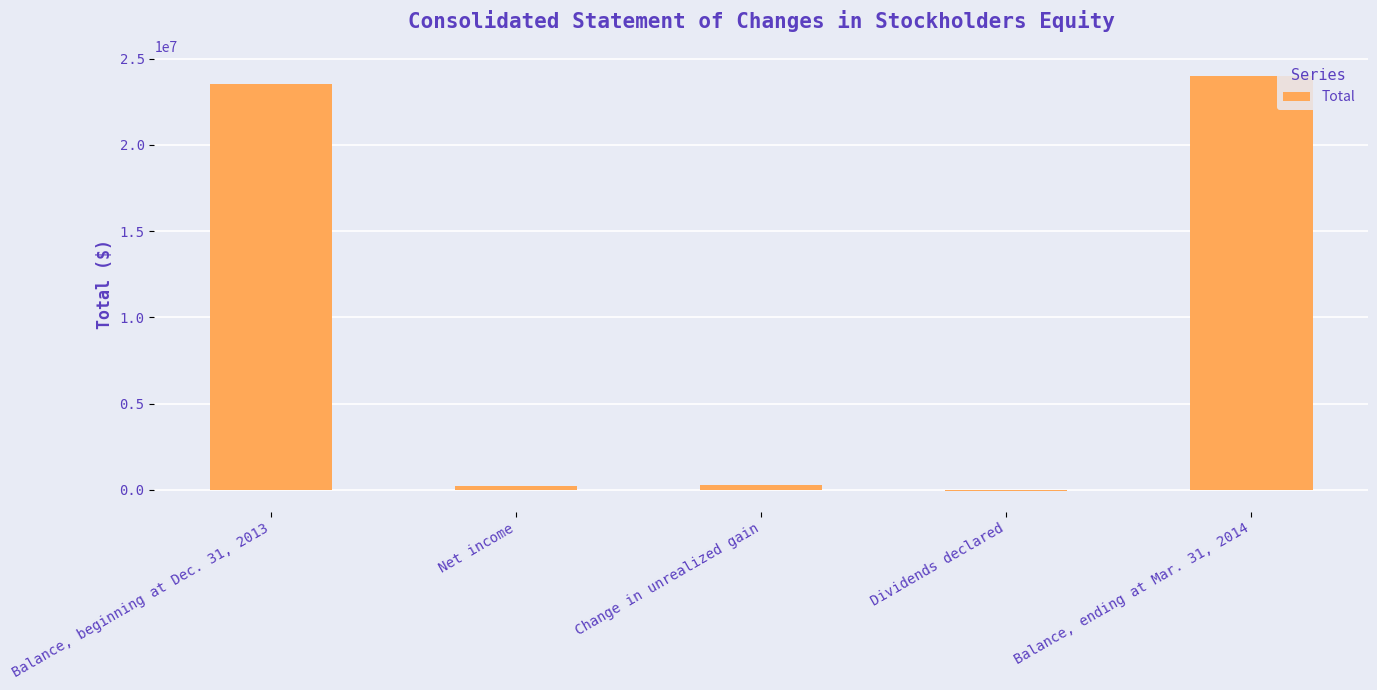

What is the greatest value displayed?

23961127